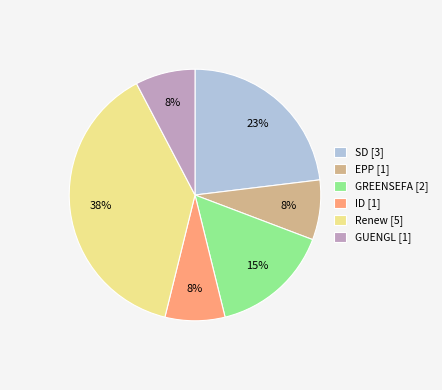

What percentage is the EPP slice, to the nearest percent?

8%